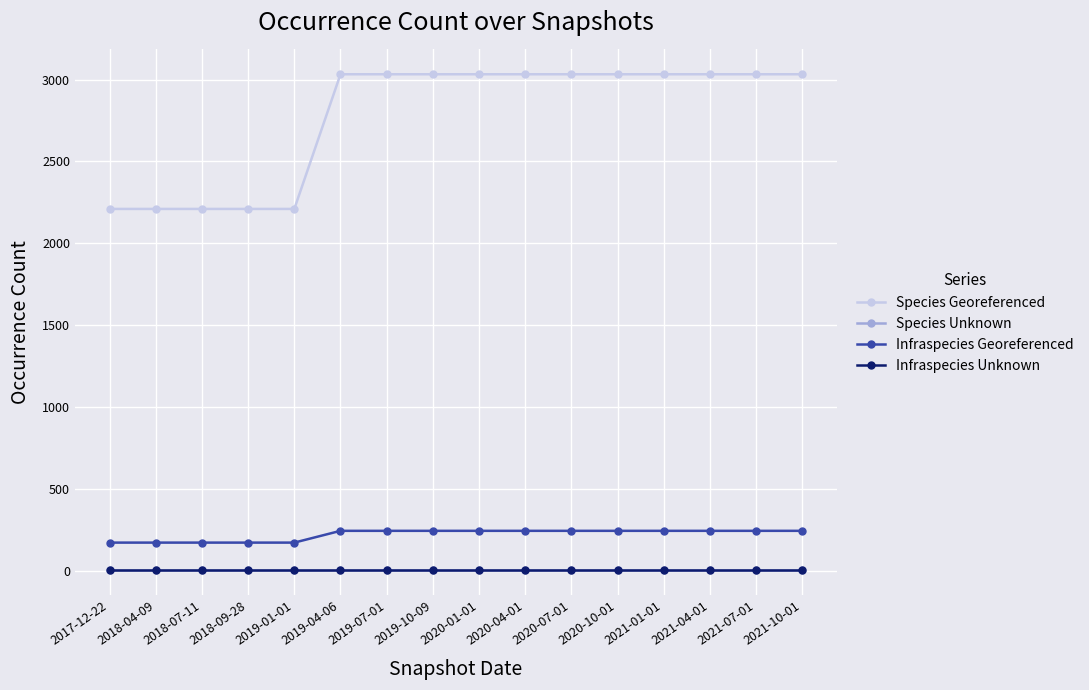

Which series has the largest range (max minus min)?

Species Georeferenced